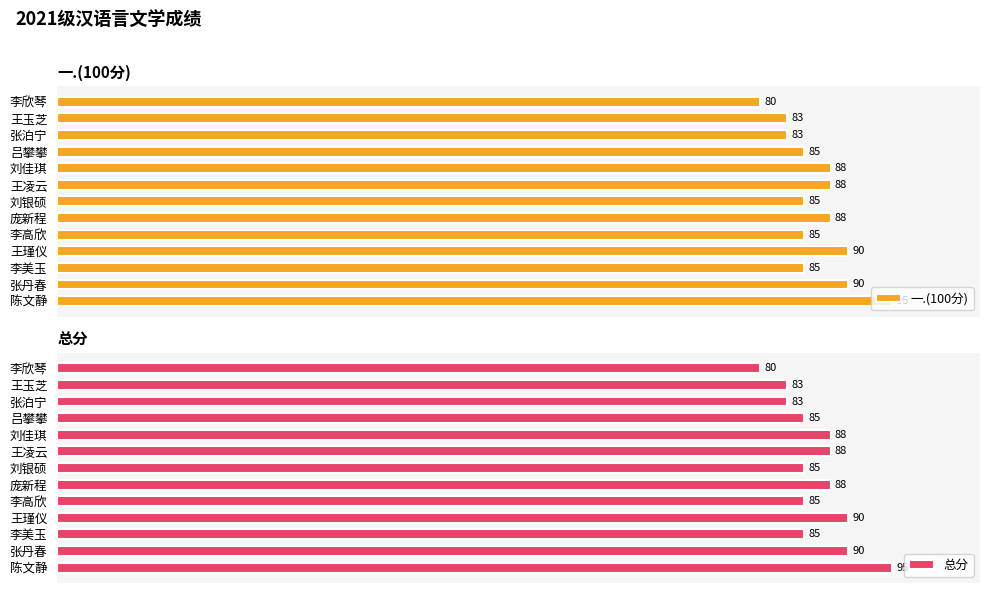

What is the lowest value of the 一.(100分) series?

80